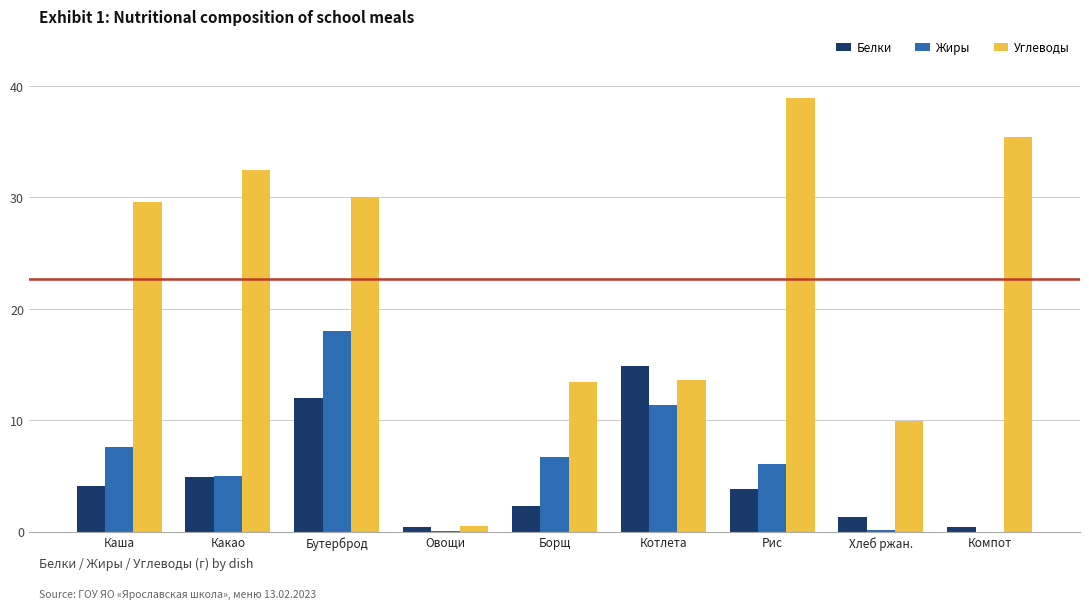

Which series has the widest spread of values?

Углеводы